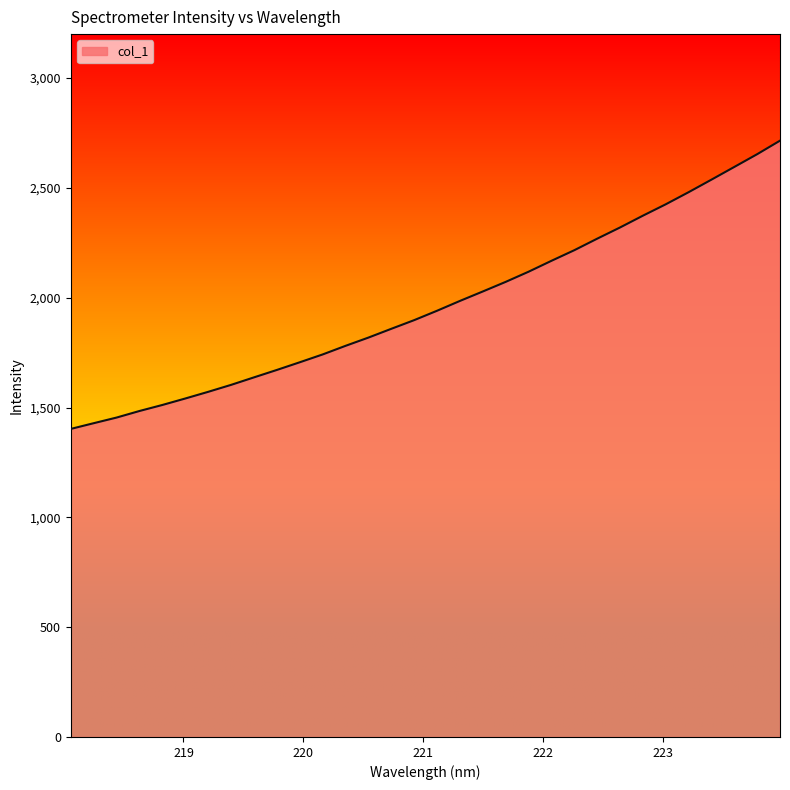

Does the chart display data point markers on the line(s)?

No